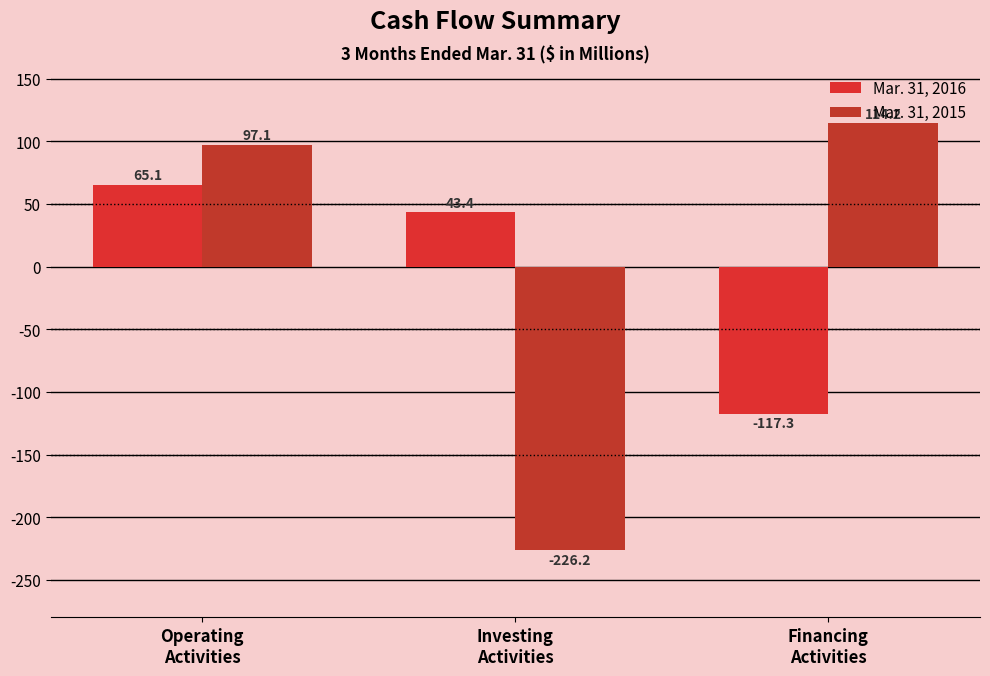

What is the average value of the Mar. 31, 2015 series?

-5.0